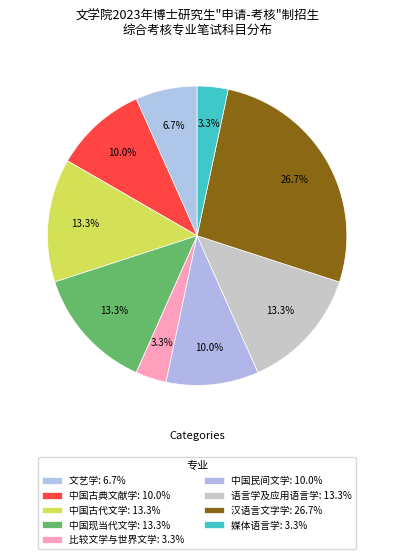

Does 文艺学 represent more than half of the total?

No